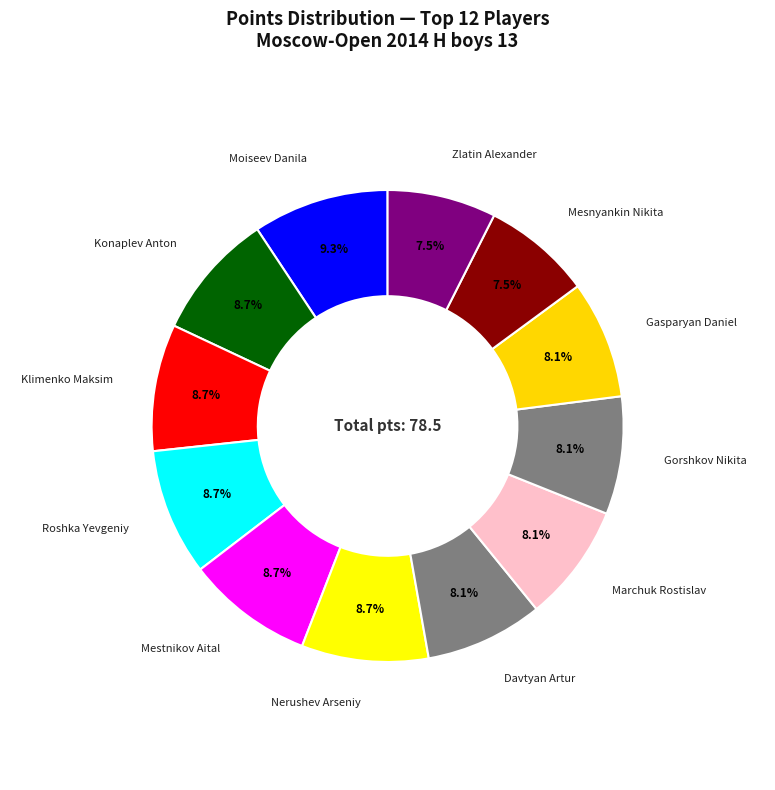

What is the smallest slice in the pie chart?

Mesnyankin Nikita